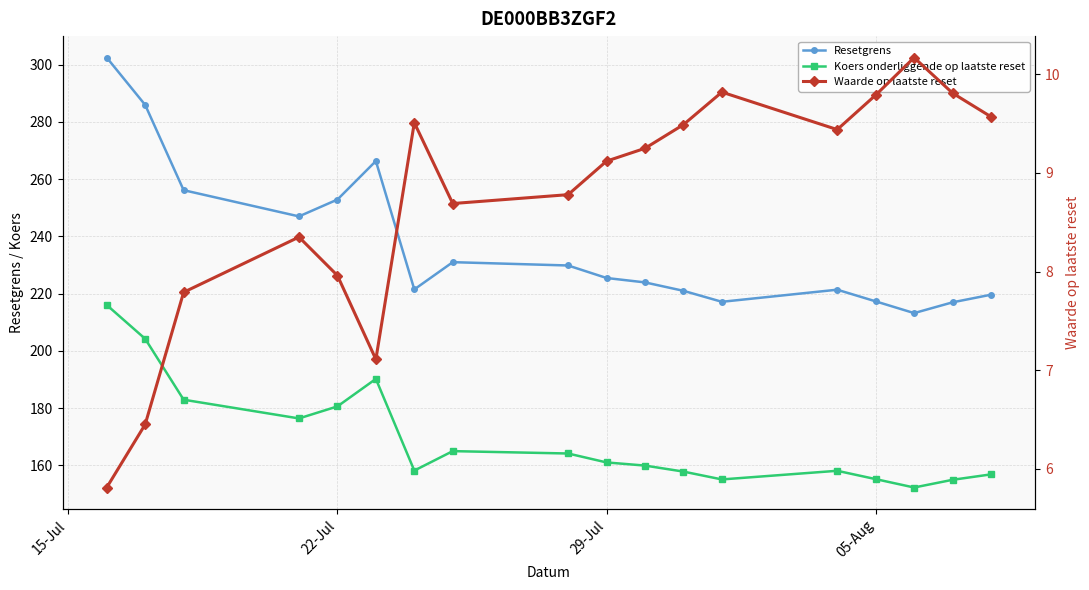

How many interior local peaks does the Koers onderliggende op laatste reset series have?

3